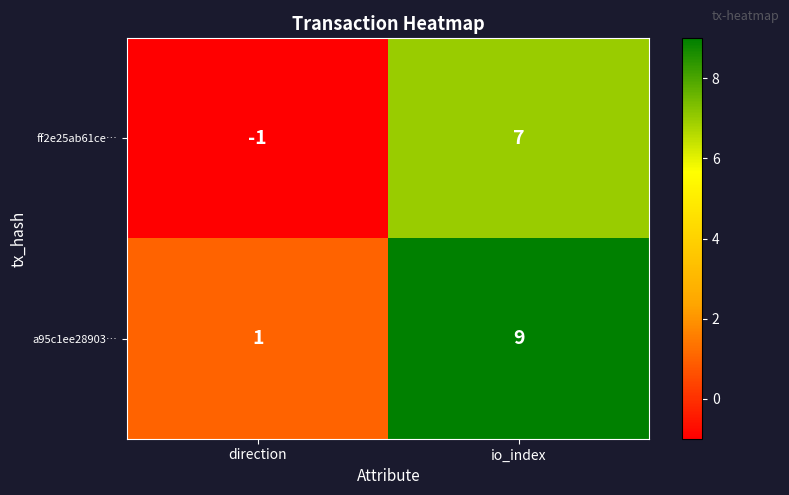

Rank the series at direction from highest to lowest value.

a95c1ee28903…, ff2e25ab61ce…